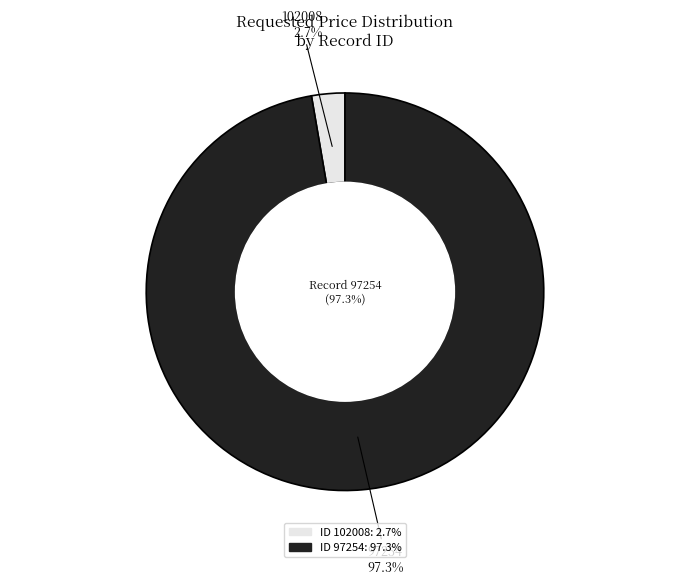

To the nearest percent, what percentage of the pie is 102008?

3%